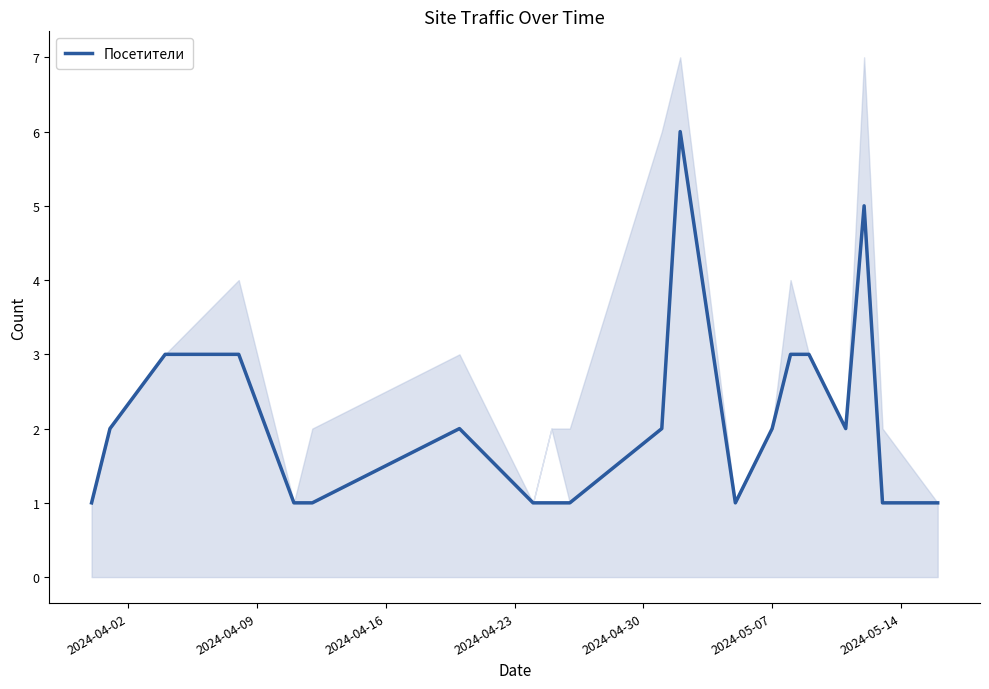

Does the chart display data point markers on the line(s)?

No